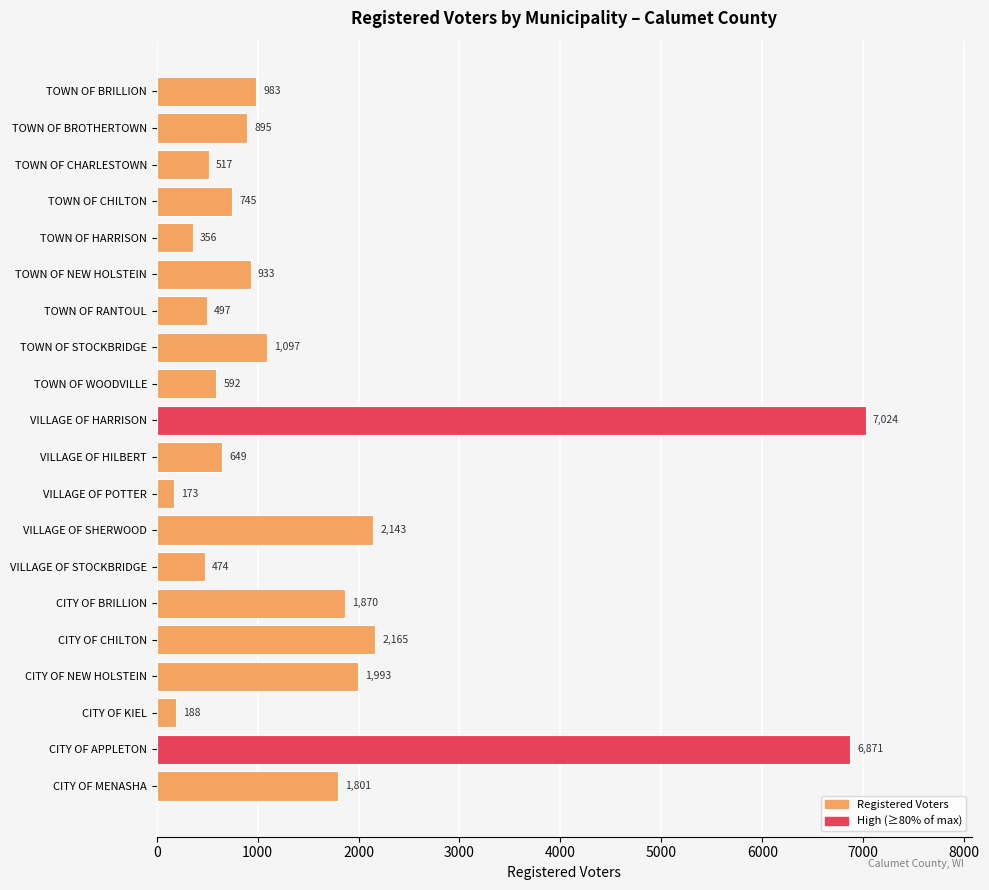

How many distinct data groups are displayed?

1